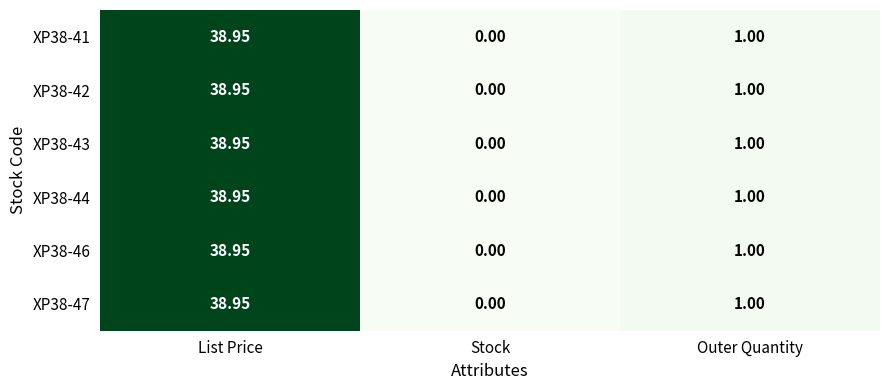

List the labels in order of XP38-43 value, largest first.

List Price, Outer Quantity, Stock